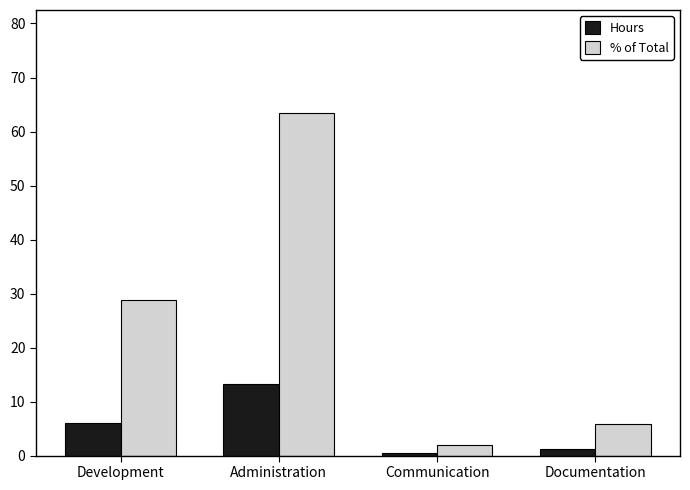

Which series has the widest spread of values?

% of Total